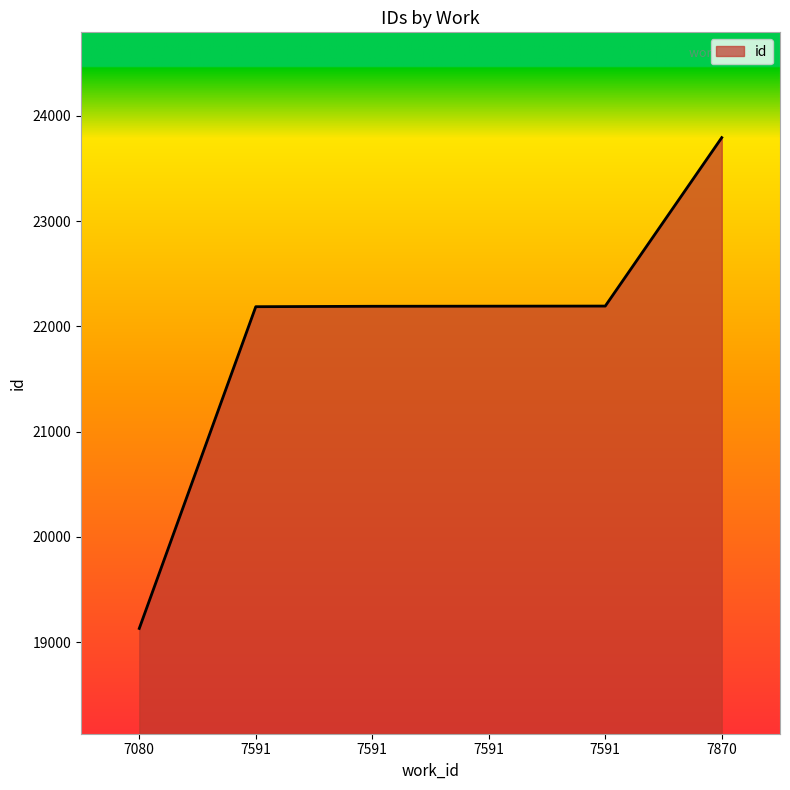

How many distinct data groups are displayed?

1